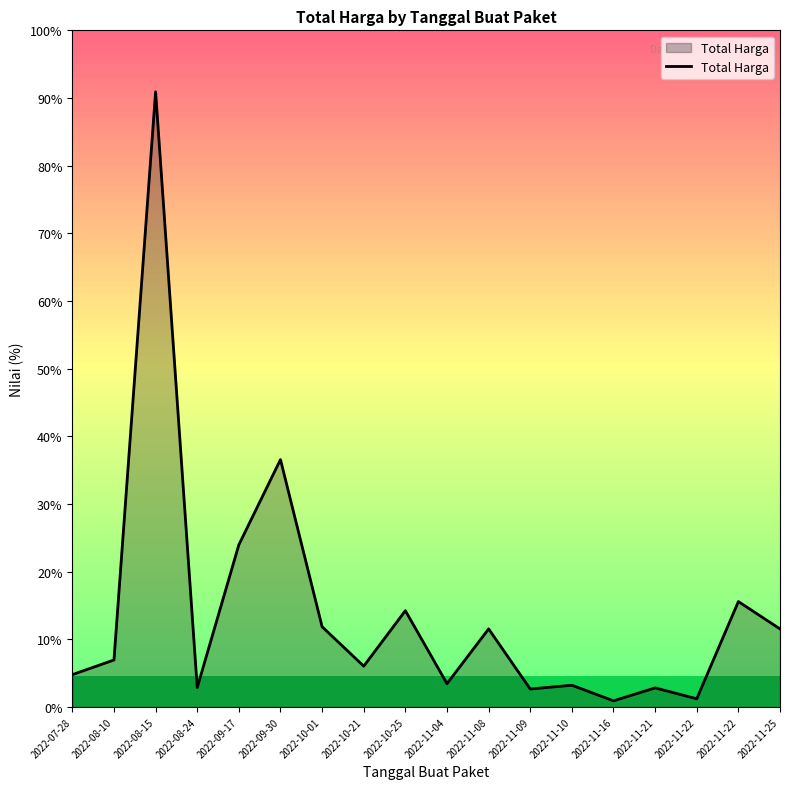

How many lines are shown in the chart?

1